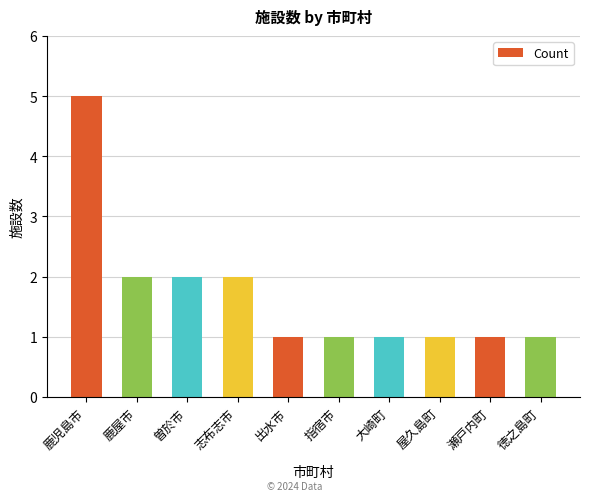

Read the value at 屋久島町.

1